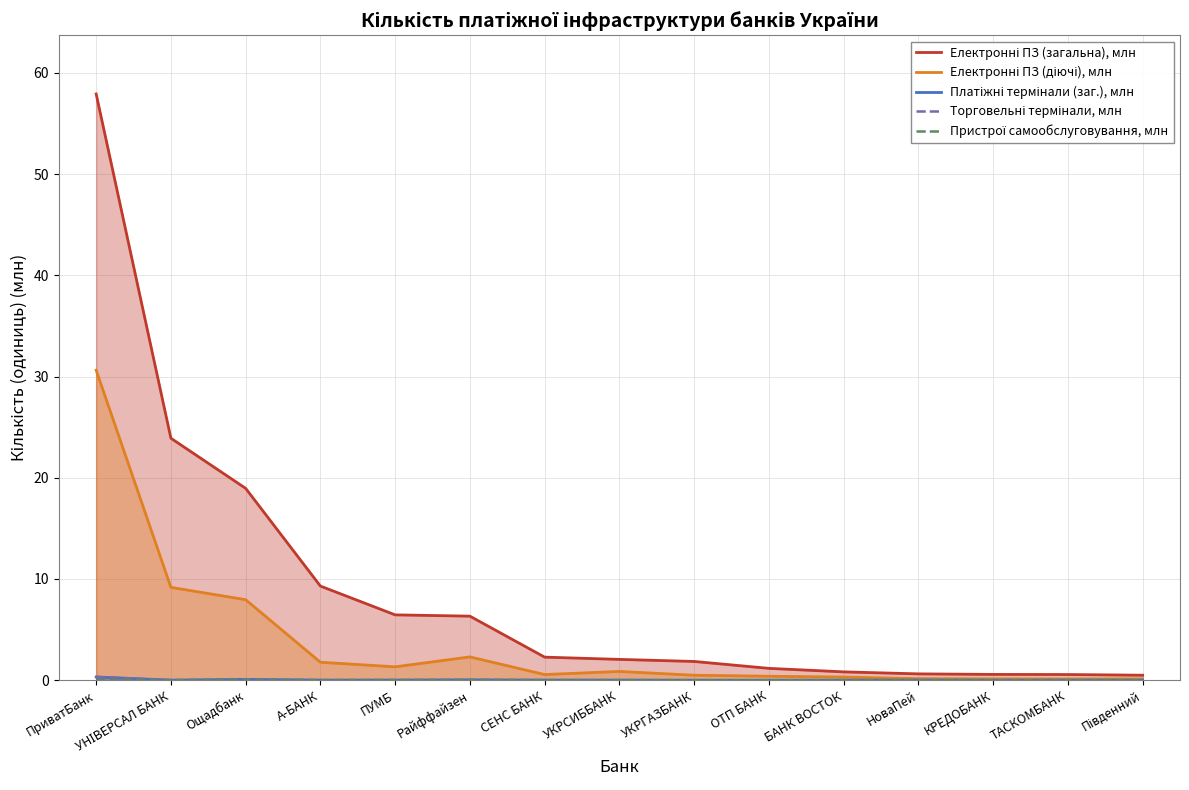

True or false: Електронні ПЗ (загальна), млн and Торговельні термінали, млн intersect in this chart.

False